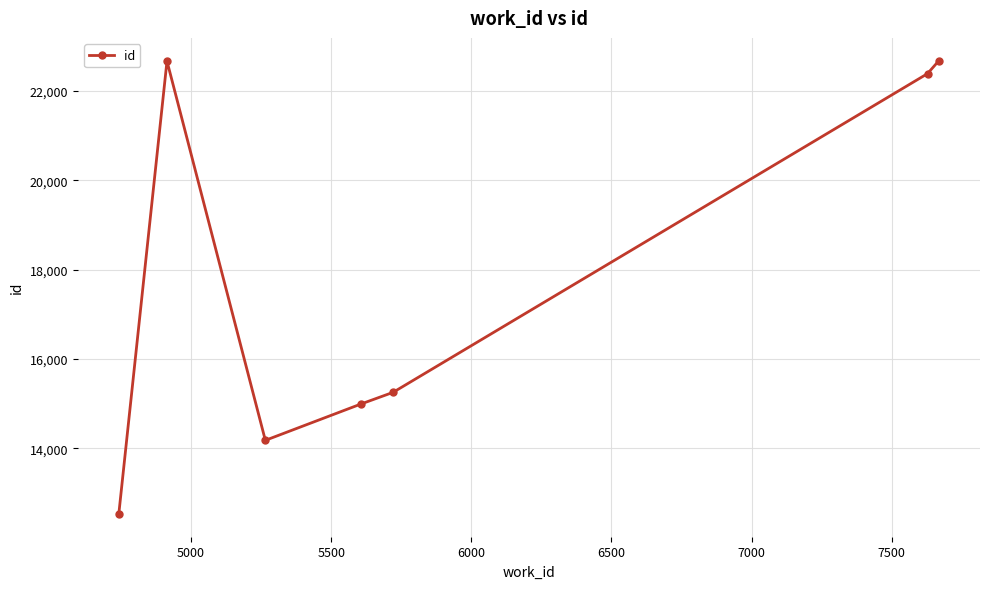

What is the average value?

17810